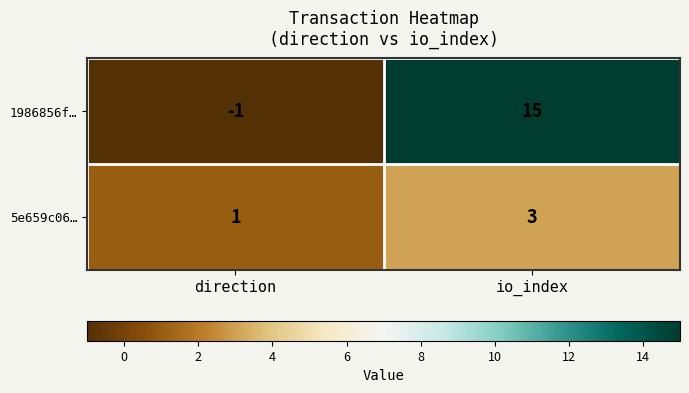

What is the difference between the 1986856f… values at io_index and direction?

16